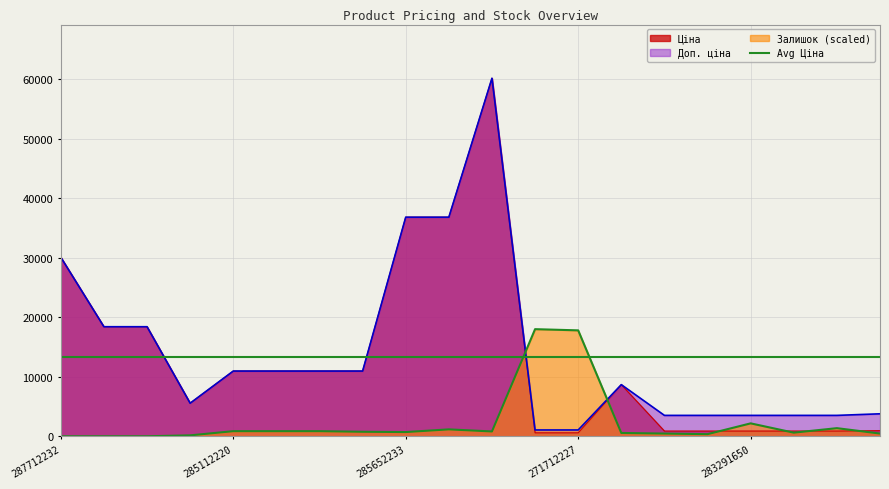

Which series has the largest range (max minus min)?

Ціна